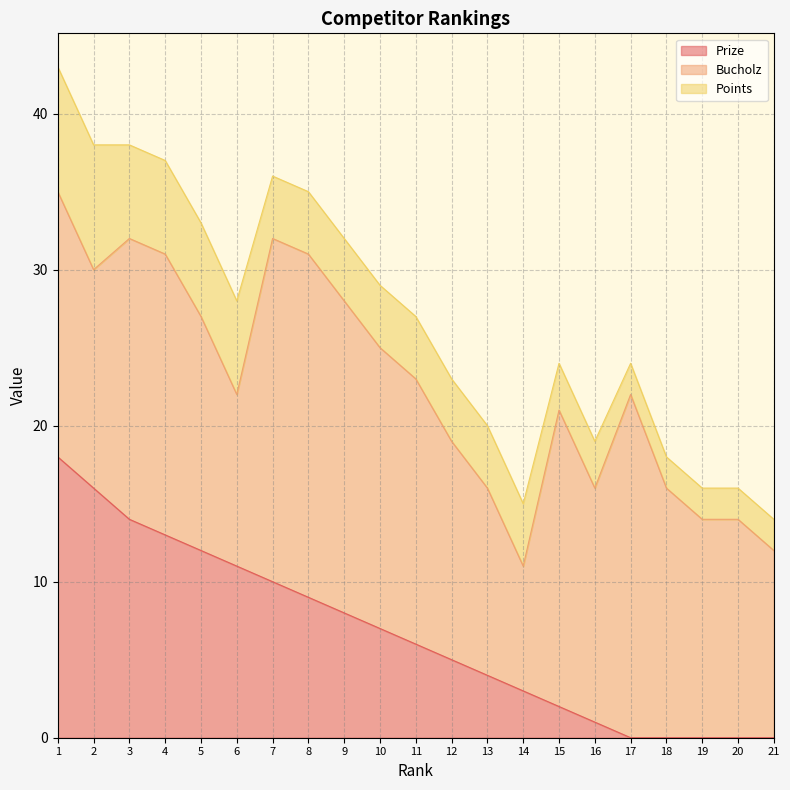

Between 13 and 17, which series saw the biggest shift?

Bucholz